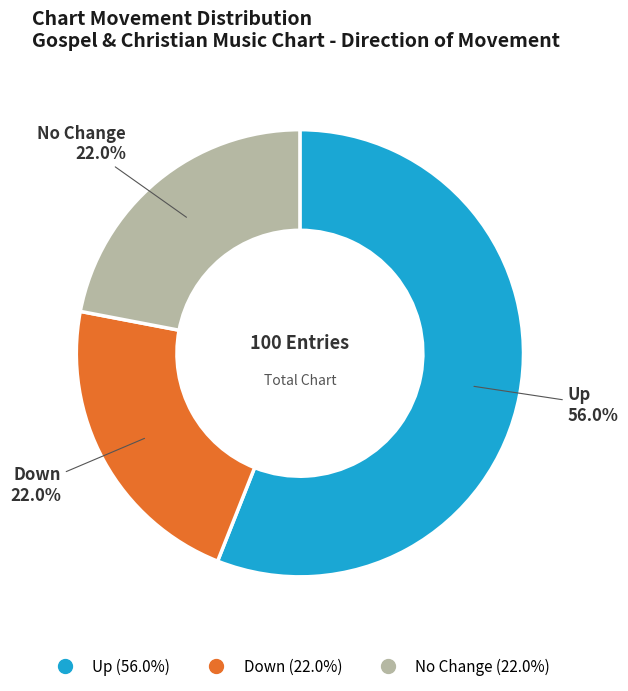

Is there any slice that represents more than half of the pie?

Yes